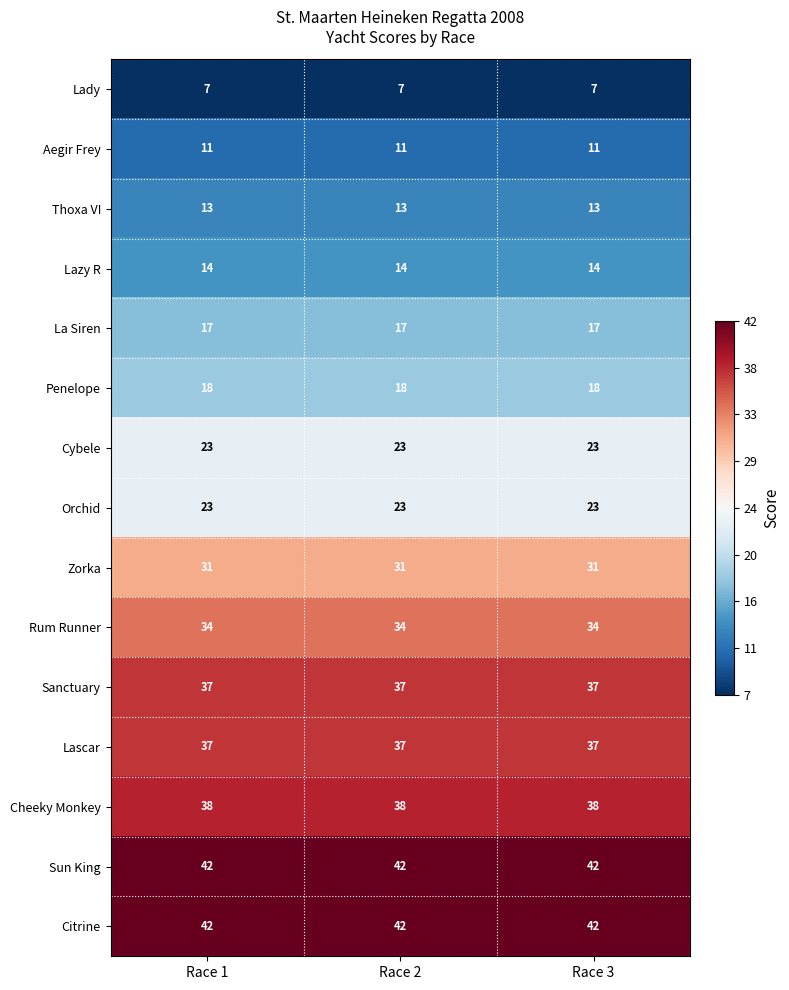

How many categories are shown in the chart?

3